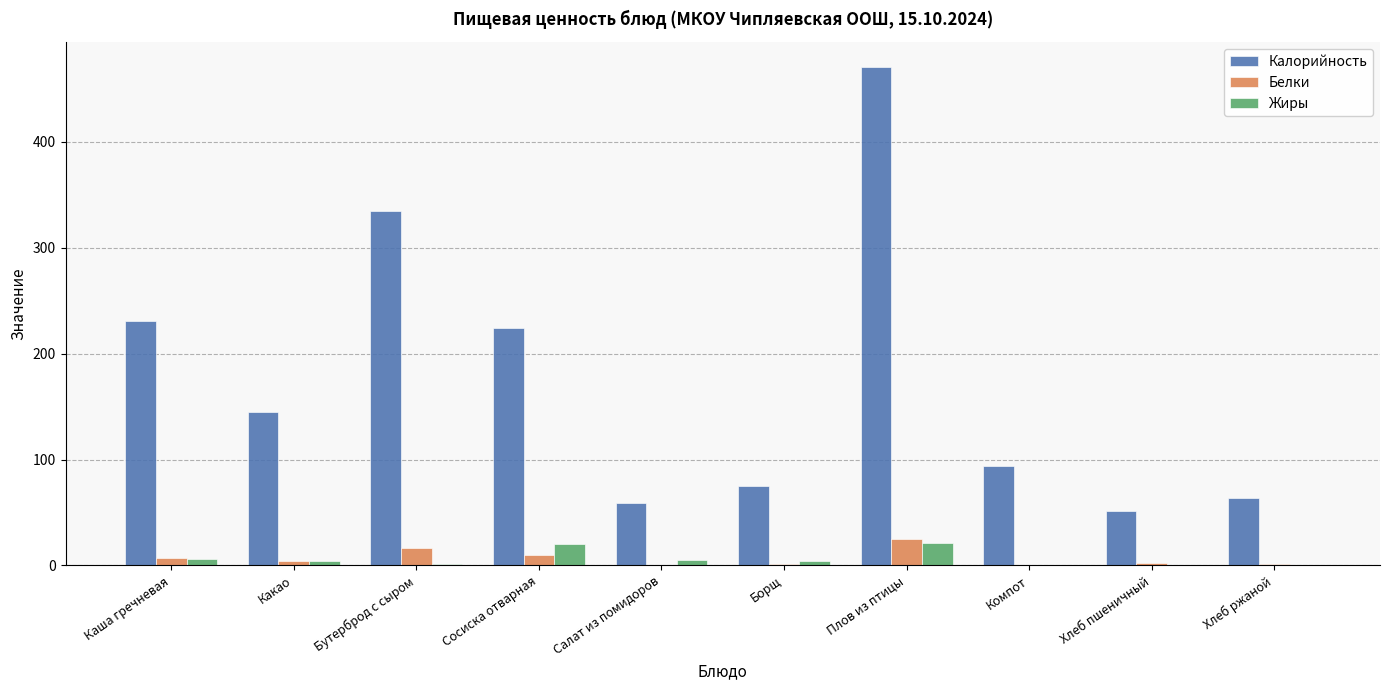

Is the value of Жиры at Какао greater than the value of Калорийность at Плов из птицы?

No